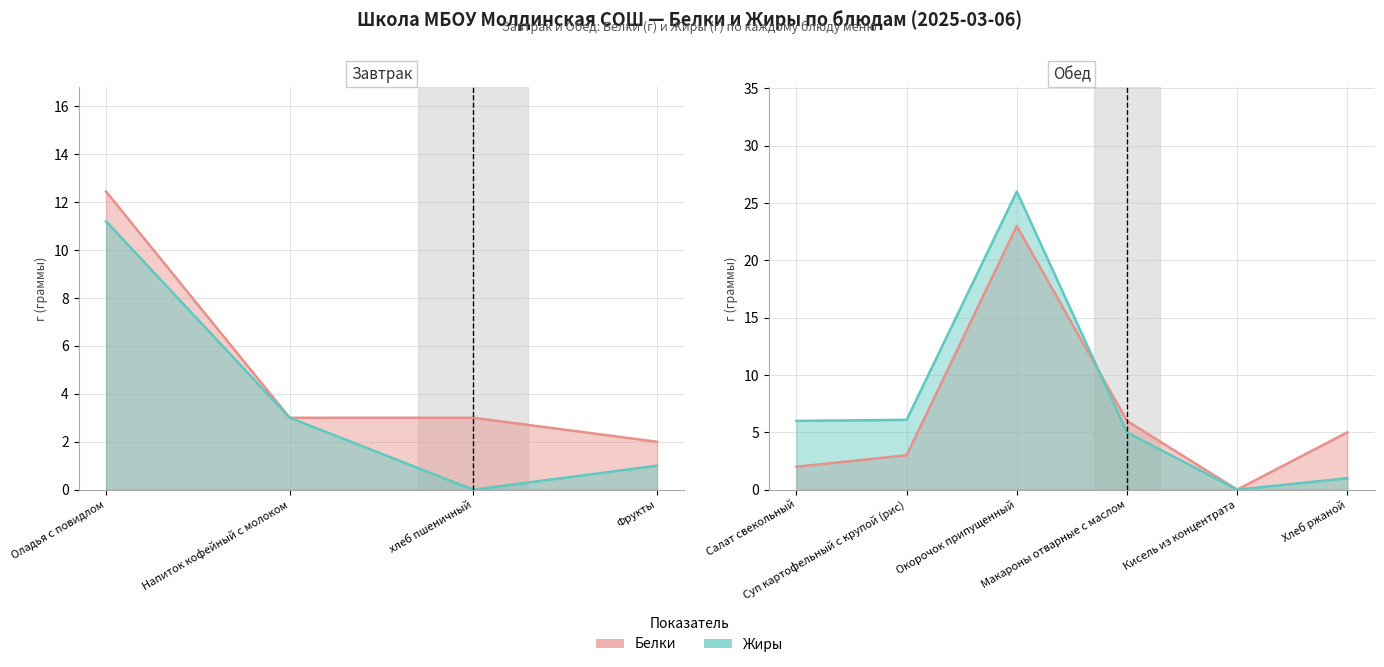

Does the chart have visible grid lines?

Yes